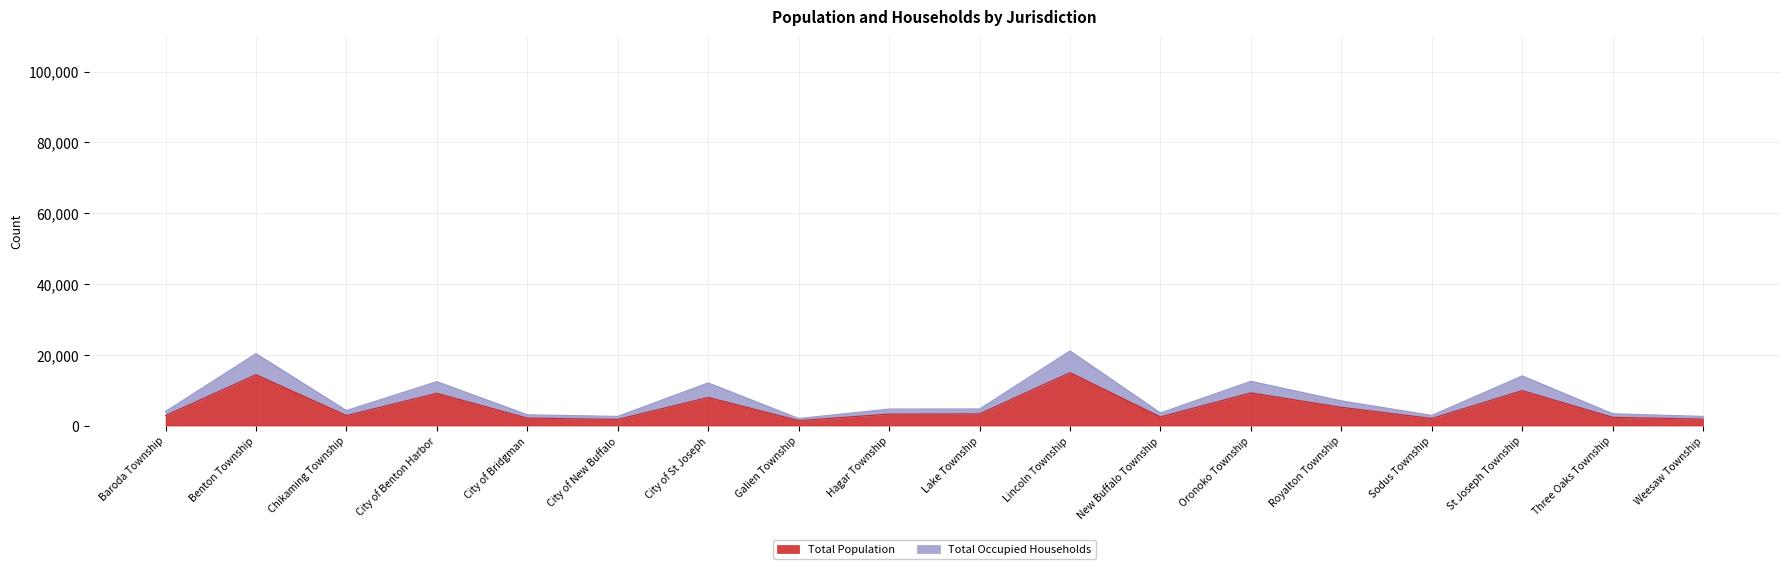

Where is the first local minimum for Total Occupied Households?

Chikaming Township